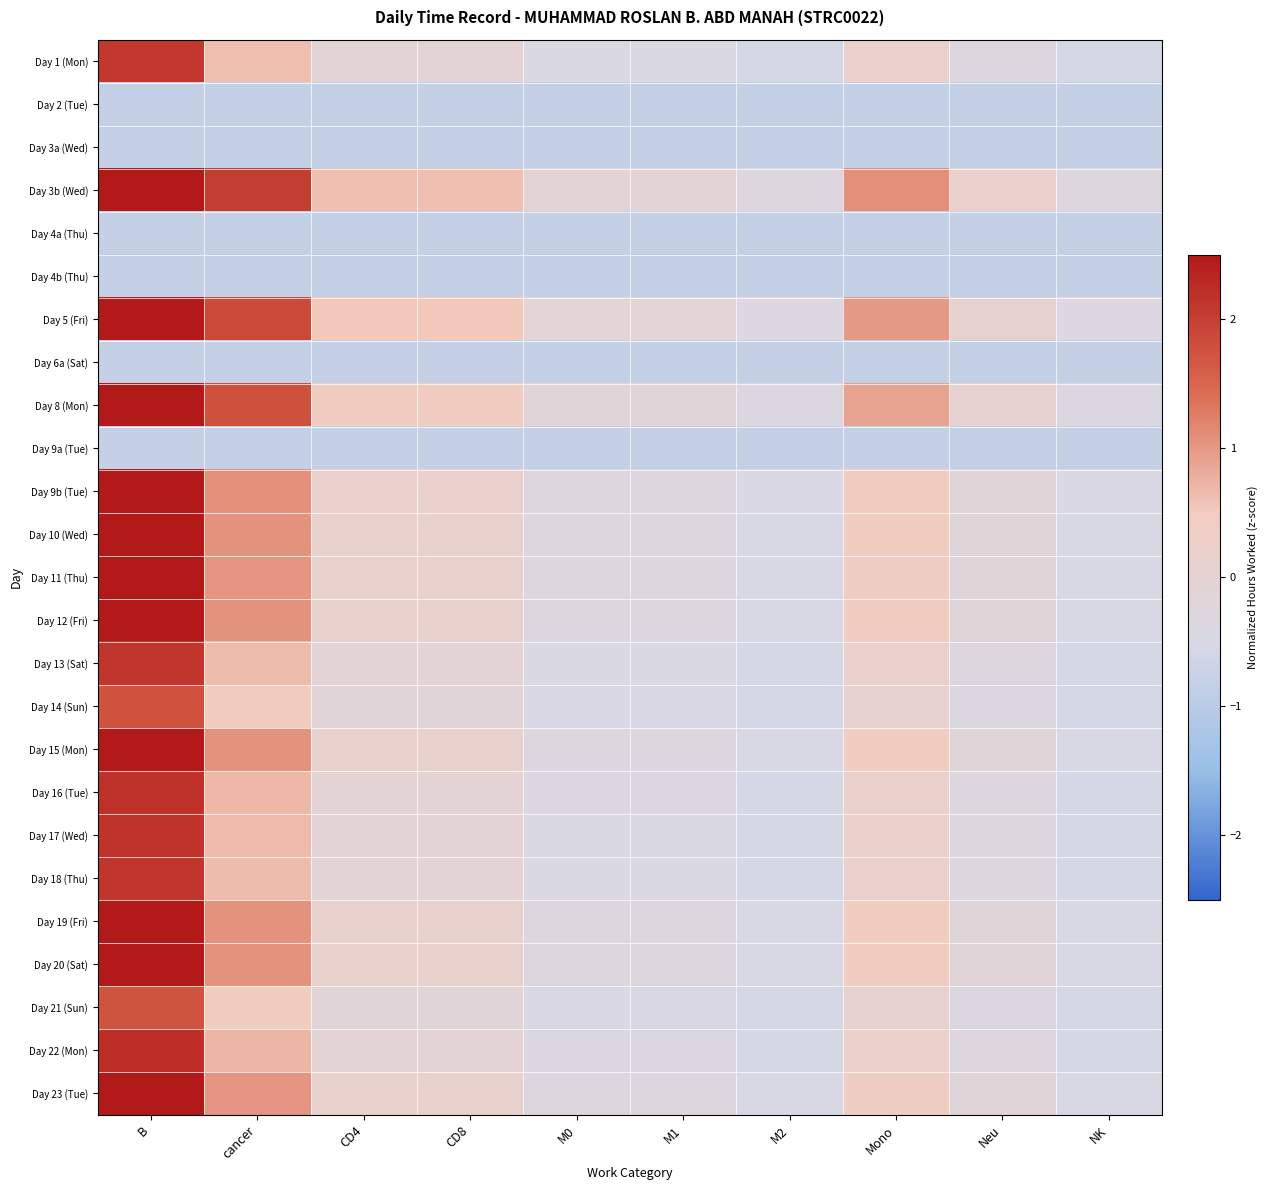

What is the total value across all series at Neu?

-8.6